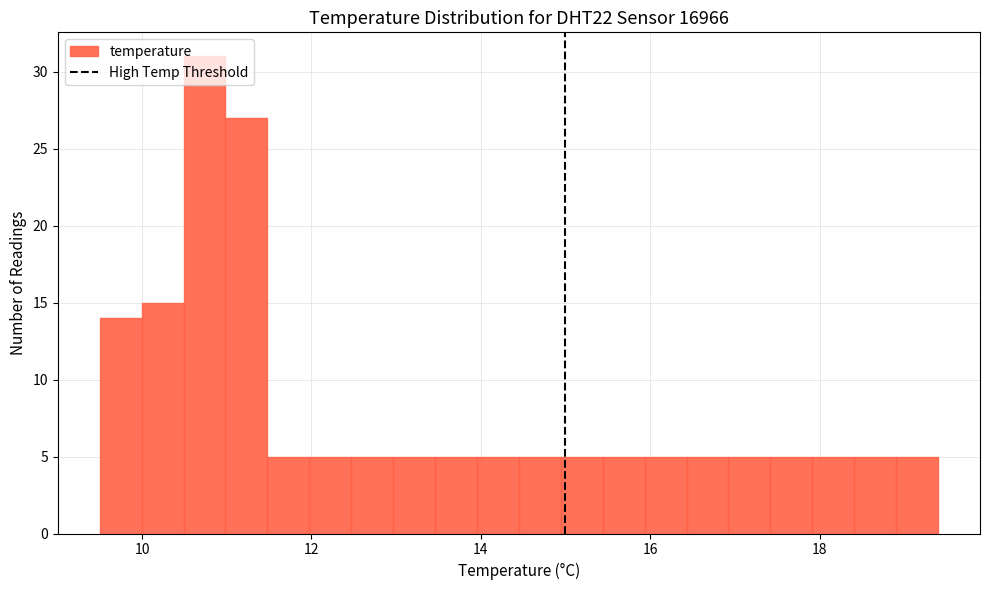

Around what value on the x-axis is the tallest bar? Give the approximate position of its centre, as read against the axis.

10.8